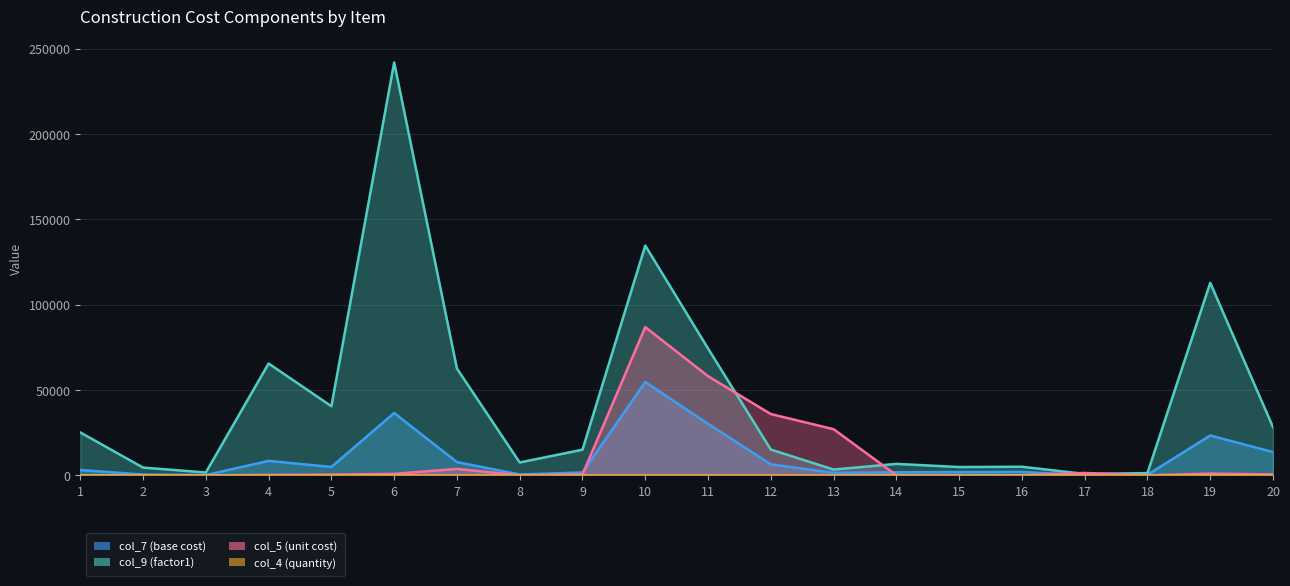

True or false: col_9 (factor1) and col_4 (quantity) intersect in this chart.

False